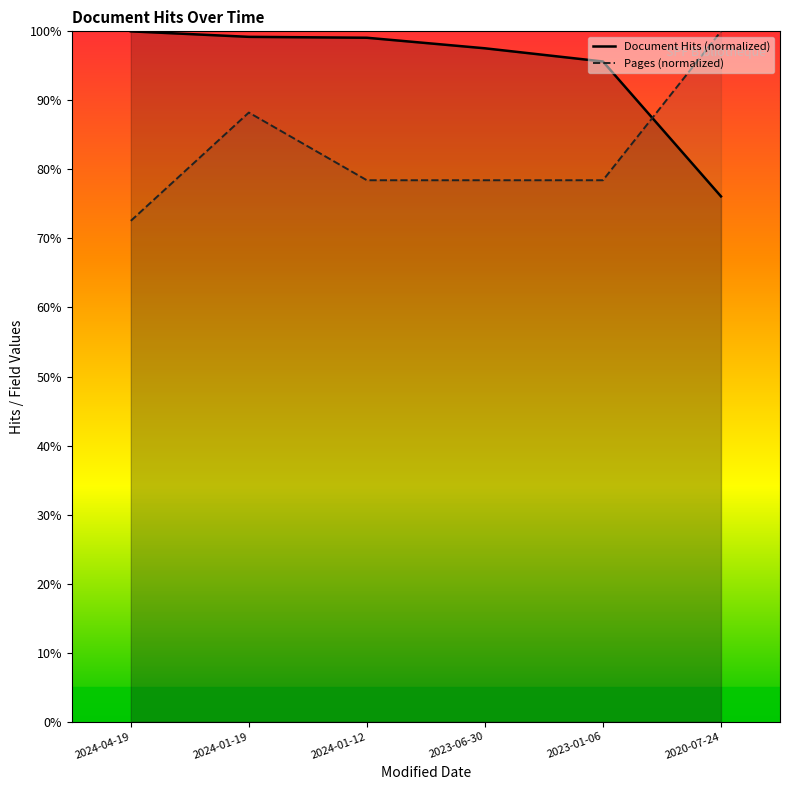

How many lines are shown in the chart?

2